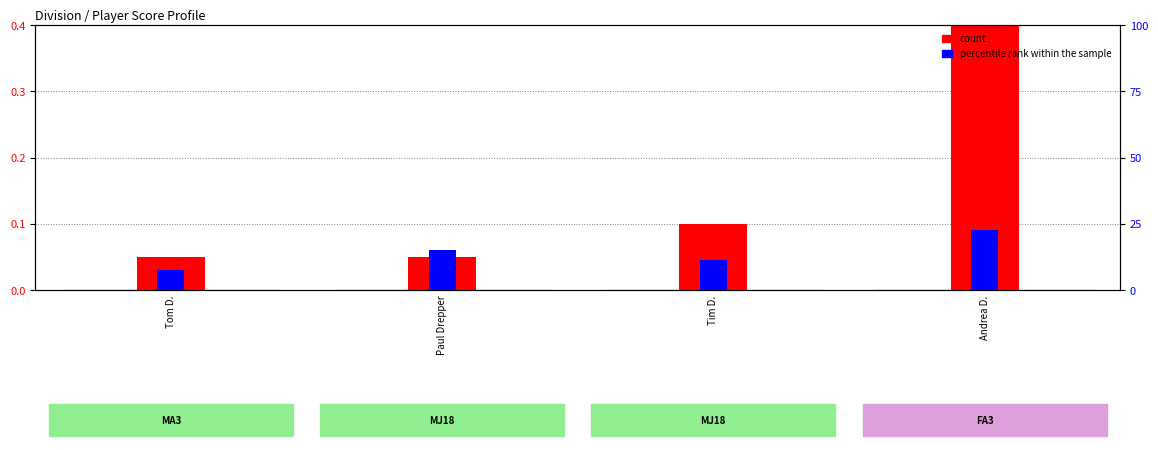

What position from the right is Andrea D.?

1